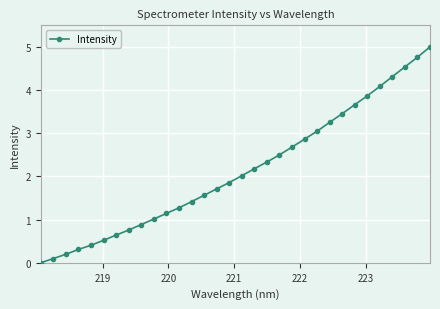

Count the number of categories in the chart.

32